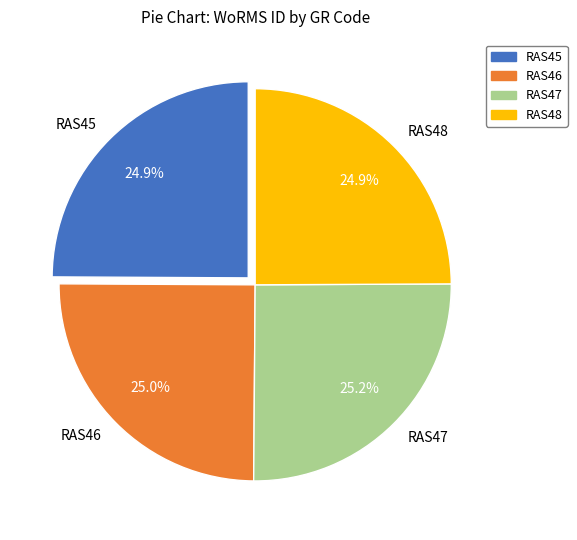

Combined, what portion of the pie is RAS46 and RAS48?

49.9%